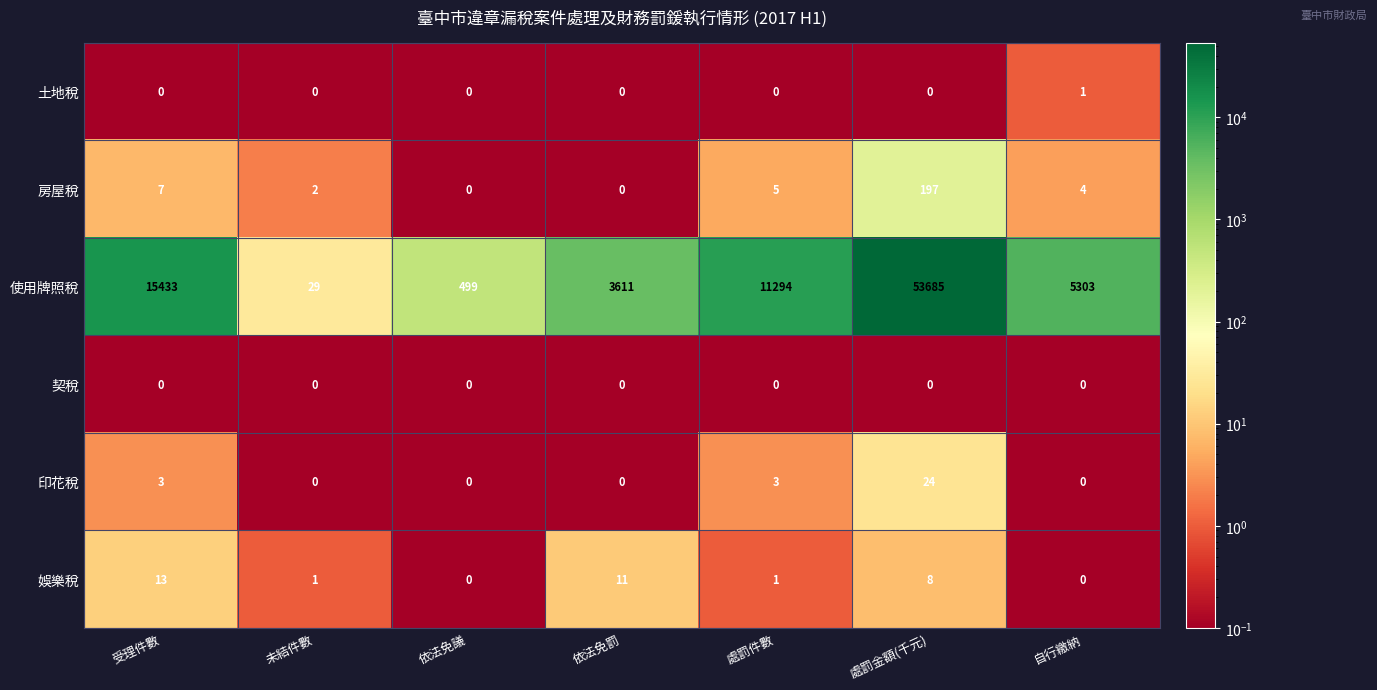

What is the spread (max minus min) of values at 處罰金額(千元)?

53685